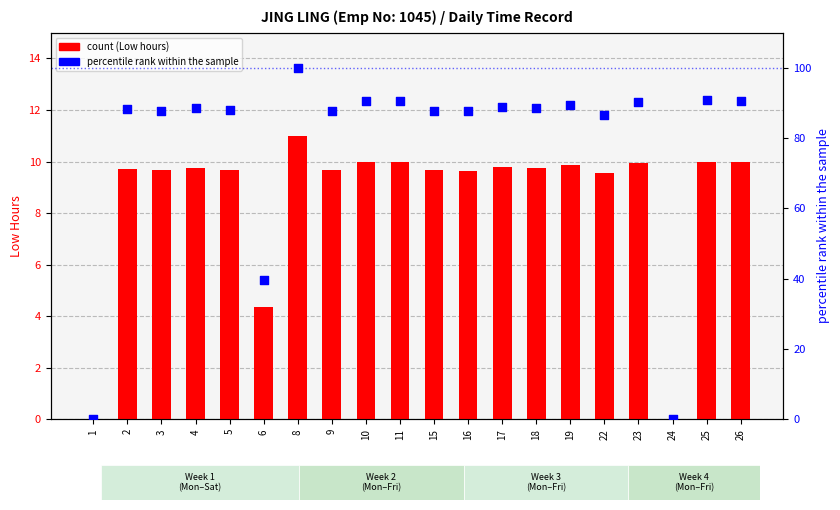

What are all the series names shown in the legend?

count, percentile rank within the sample